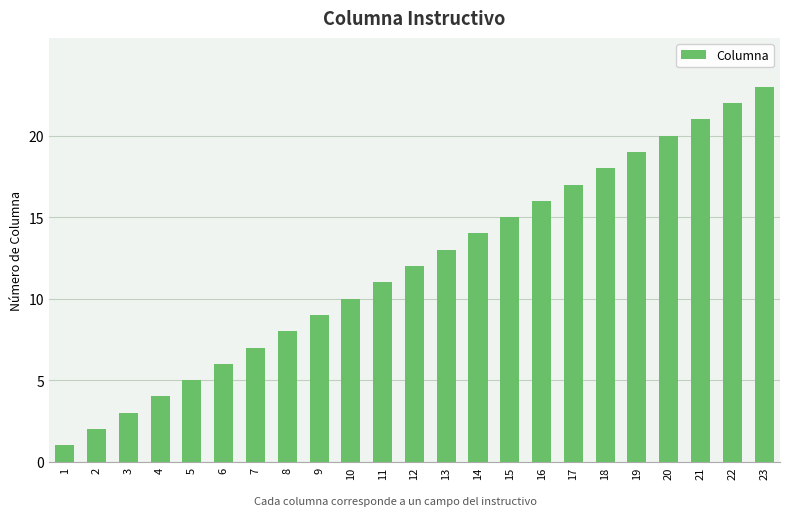

The chart shows a value of 6 at 6. True or false?

True